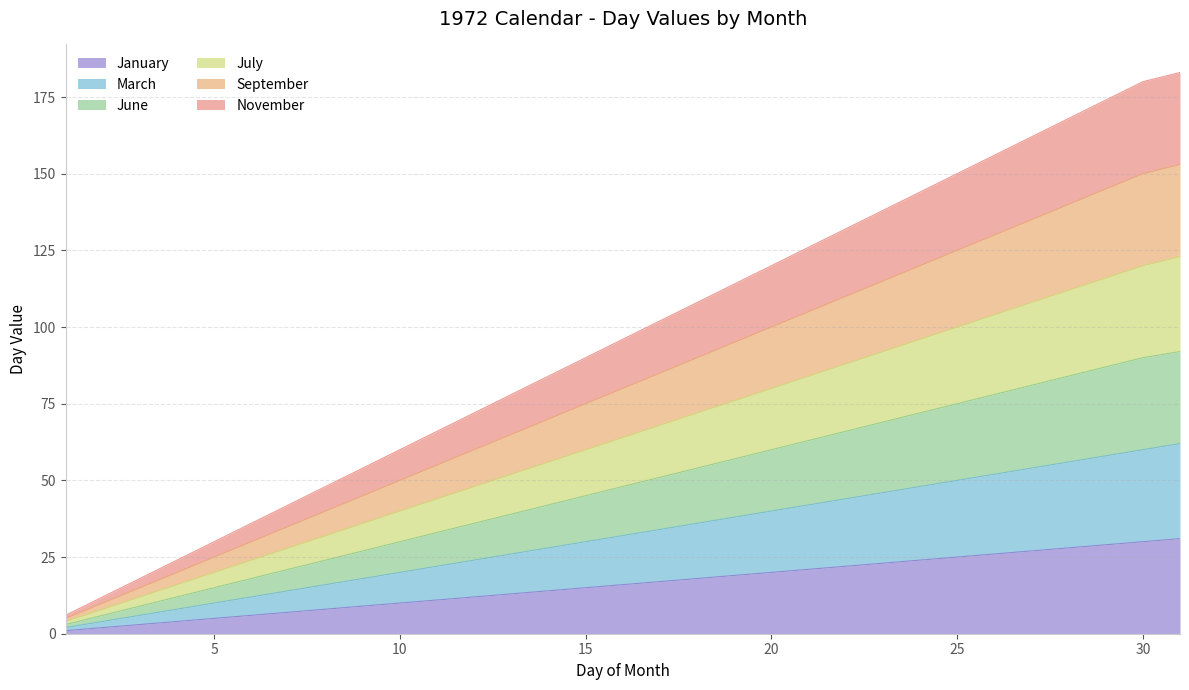

The January series shows 7 at 7. True or false?

True